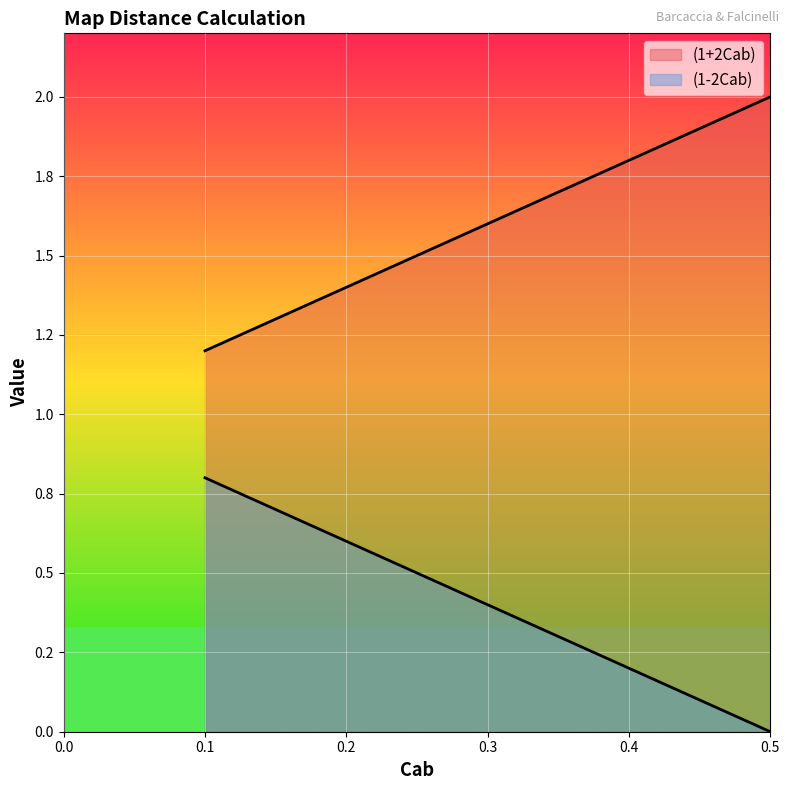

At 0.45, list the series in order from largest to smallest.

(1+2Cab), (1-2Cab)